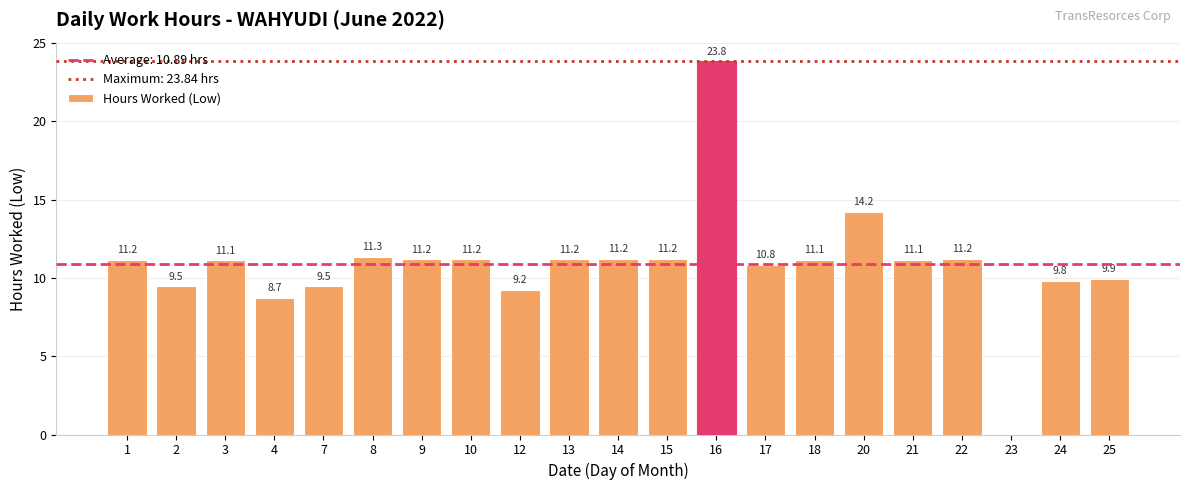

What is the change in value from 8 to 9?

-0.1